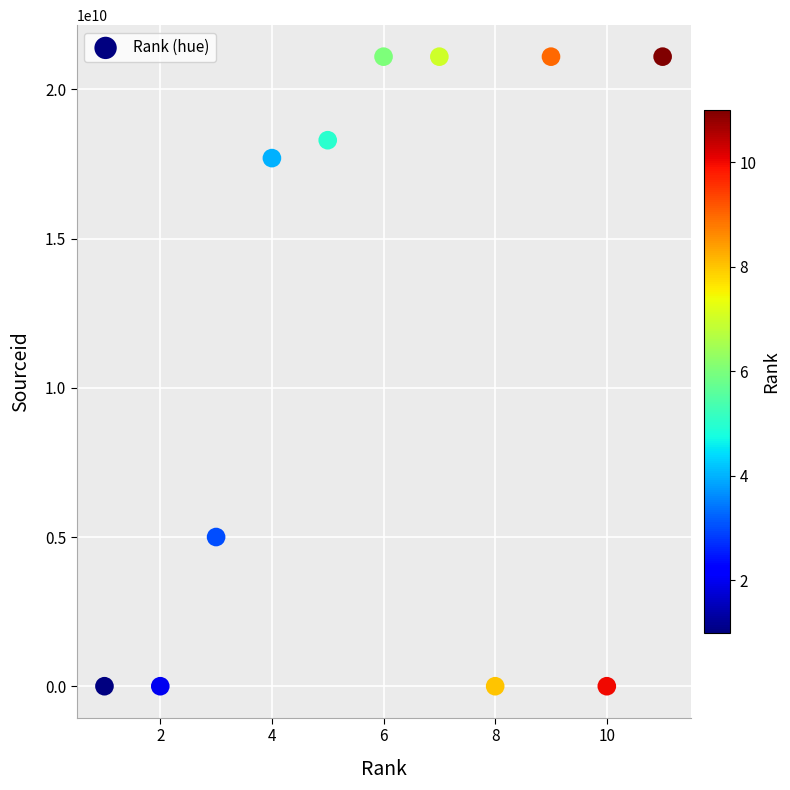

What Y value in the scatter plot is closest to 10550417933?

5000156907